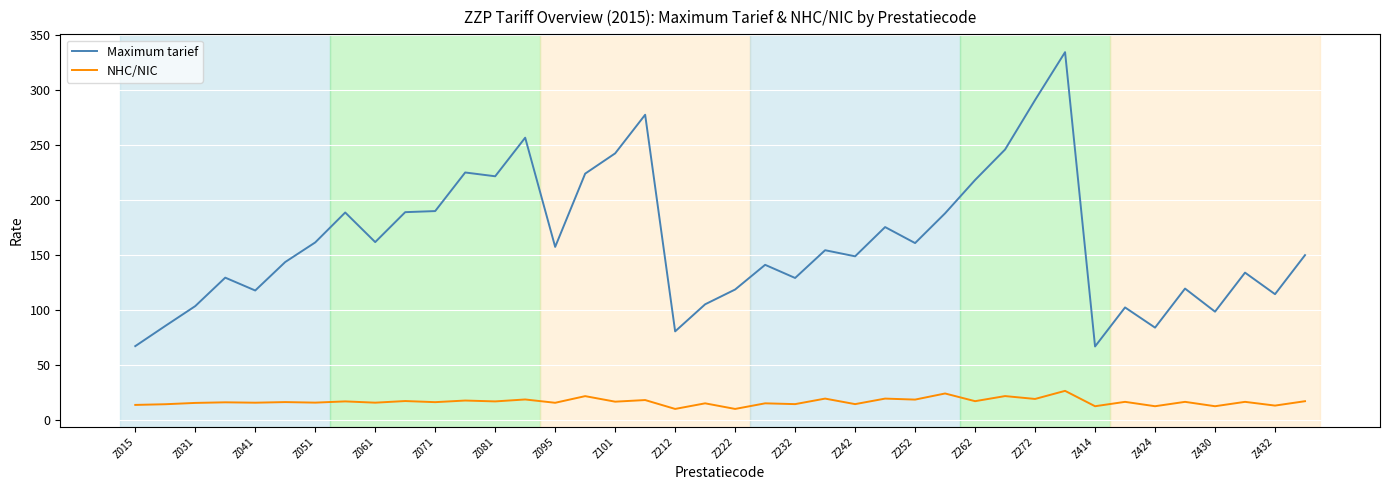

How many lines are shown in the chart?

2